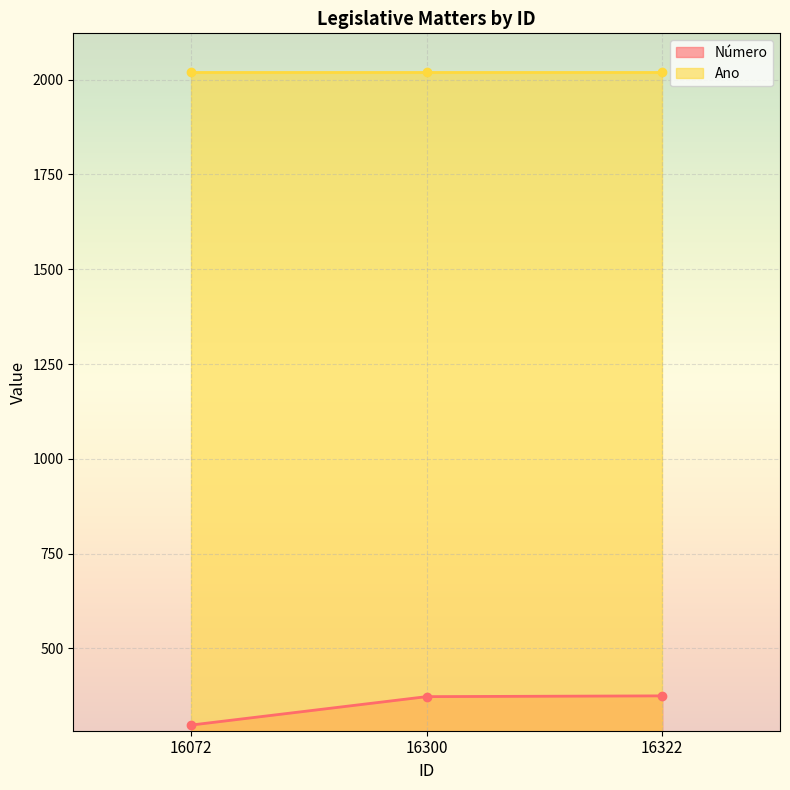

At which label does the data first exceed 373?

16322